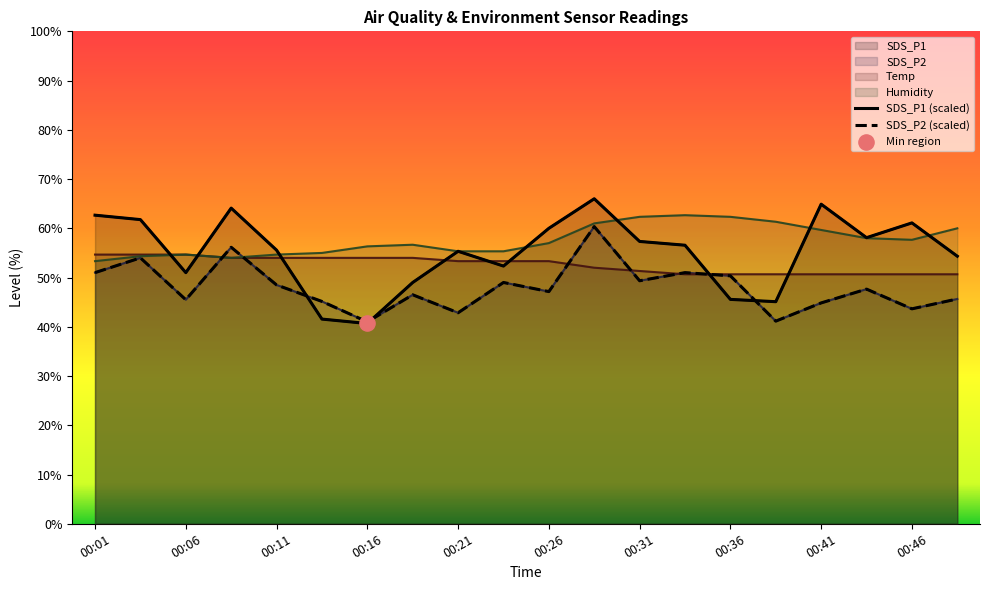

At which category is the sum across all series the highest?

00:28